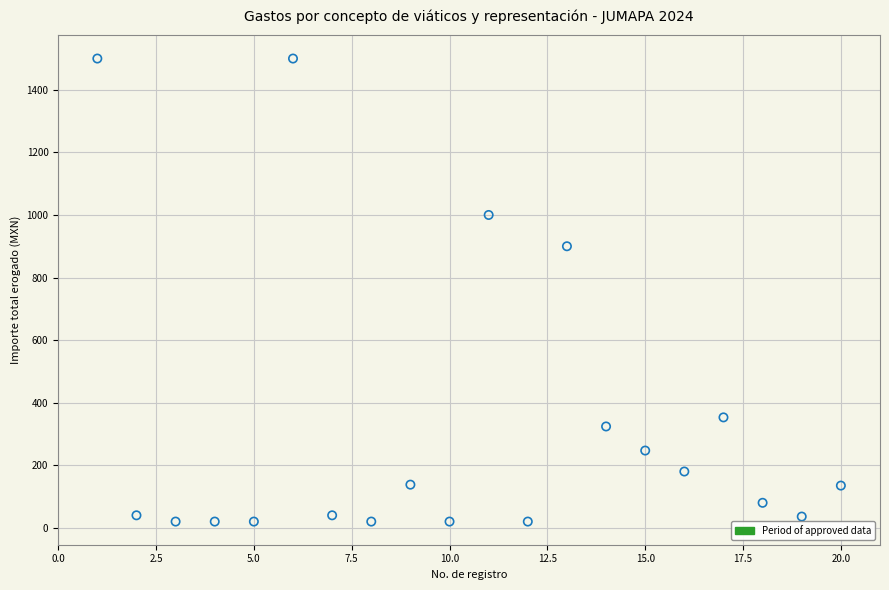

What is the range of X values (max minus min)?

19